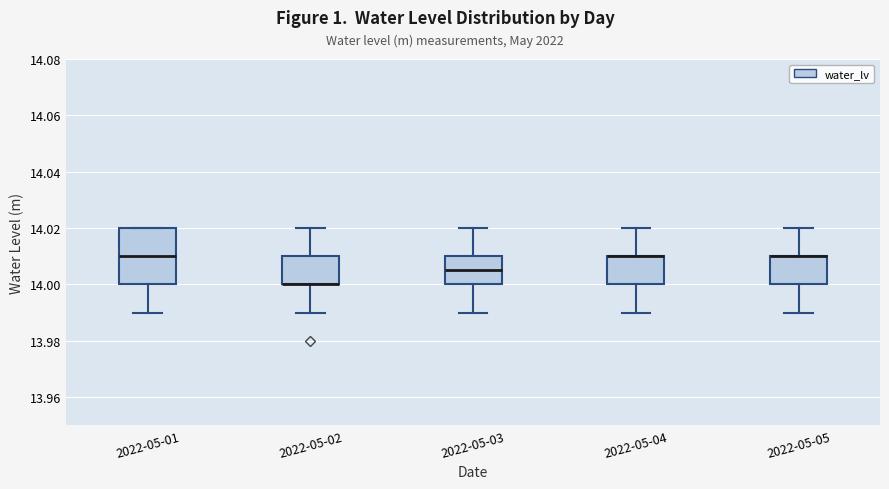

Which box is the tallest, from its lower edge to its upper edge?

2022-05-01